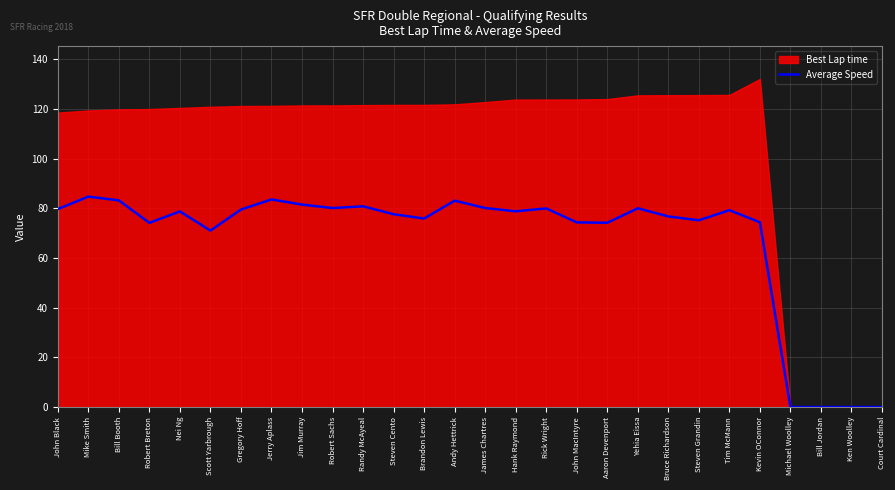

List the labels in order of value, largest first.

Mike Smith, Jerry Aplass, Bill Booth, Andy Hettrick, Jim Murray, Randy McAyeal, Robert Sachs, James Chartres, Yehia Eissa, Rick Wright, John Black, Gregory Hoff, Tim McMann, Hank Raymond, Nei Ng, Steven Cento, Bruce Richardson, Brandon Lewis, Steven Grandin, Kevin OConnor, John MacIntyre, Aaron Devenport, Robert Breton, Scott Yarbrough, Michael Woolley, Bill Jordan, Ken Woolley, Court Cardinal